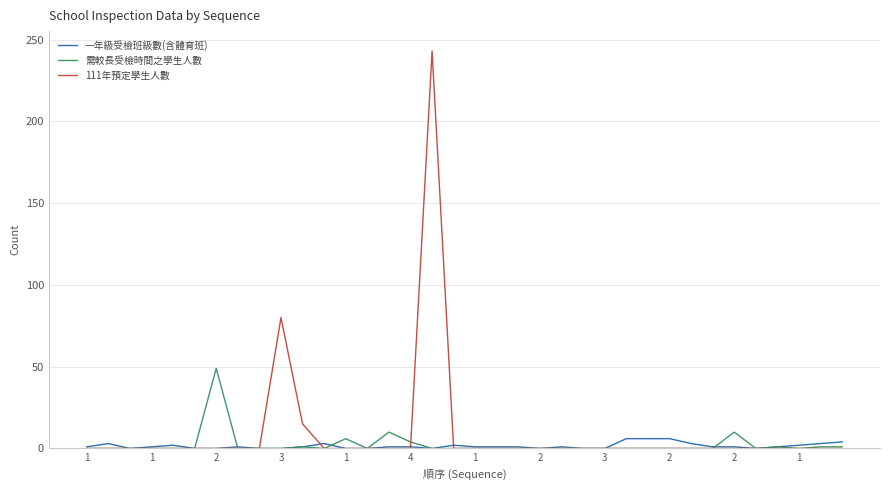

Rank the series by their maximum value, from lowest to highest.

一年級受檢班級數(含體育班), 需較長受檢時間之學生人數, 111年預定學生人數